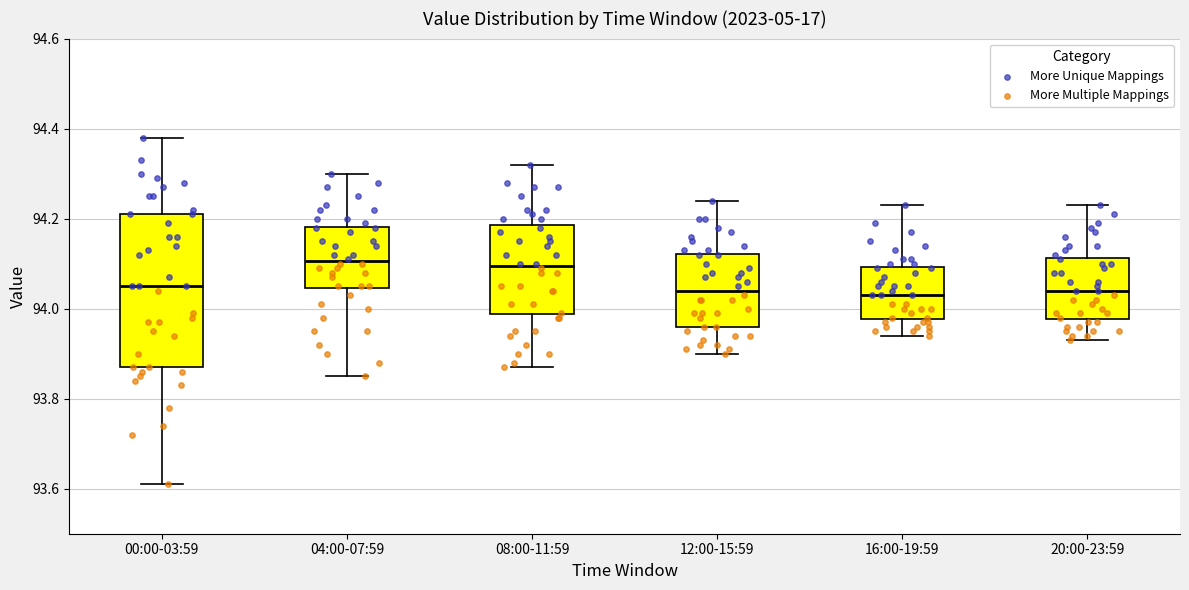

Where is the lower edge of the box for 04:00-07:59 on the y-axis? The values are not printed on the chart, so give them approximately, as read against the axis.

94.04